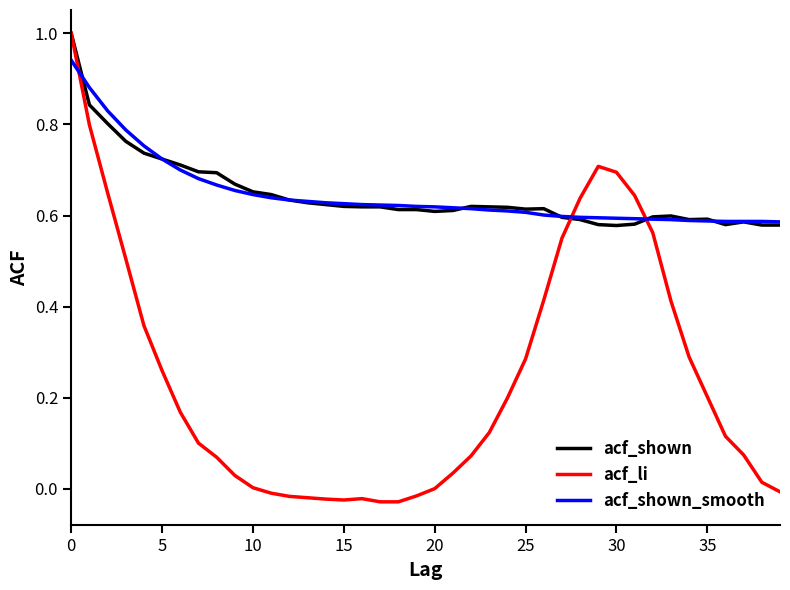

True or false: acf_shown_smooth and acf_li intersect in this chart.

True